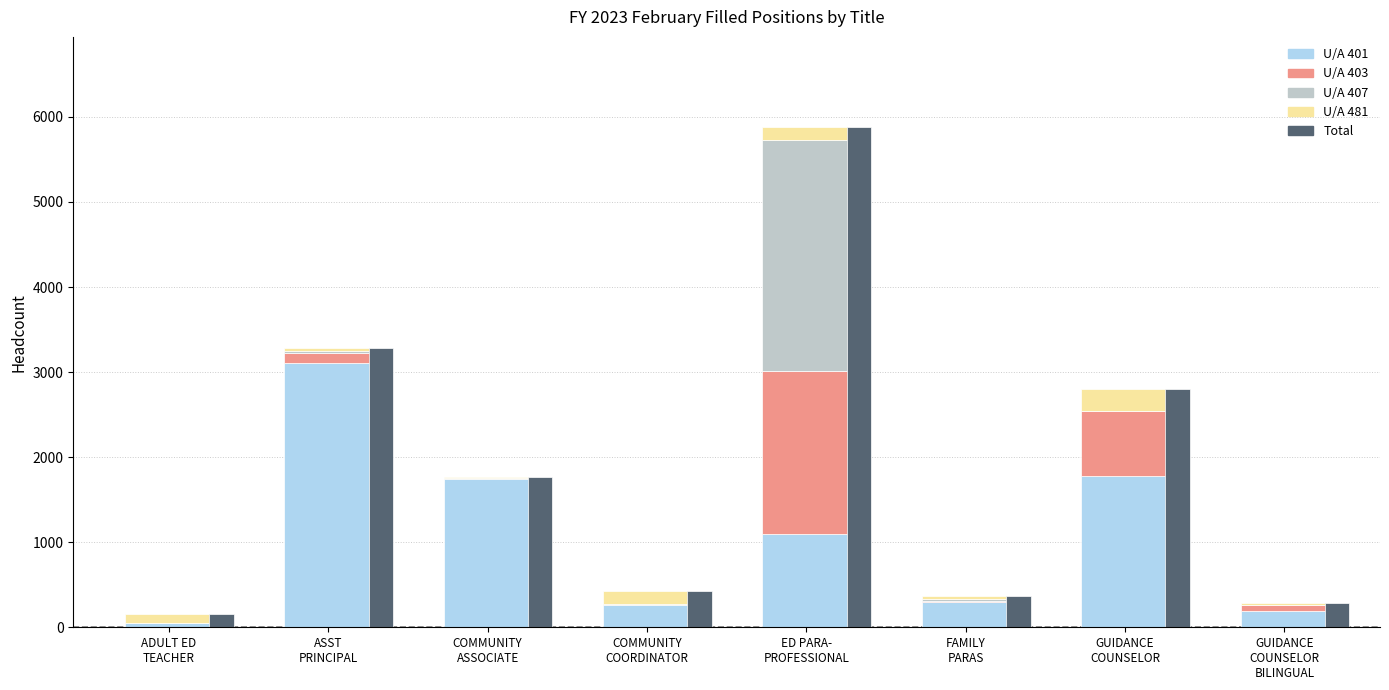

Is it true that U/A 403 equals 990 at ADULT ED
TEACHER?

False